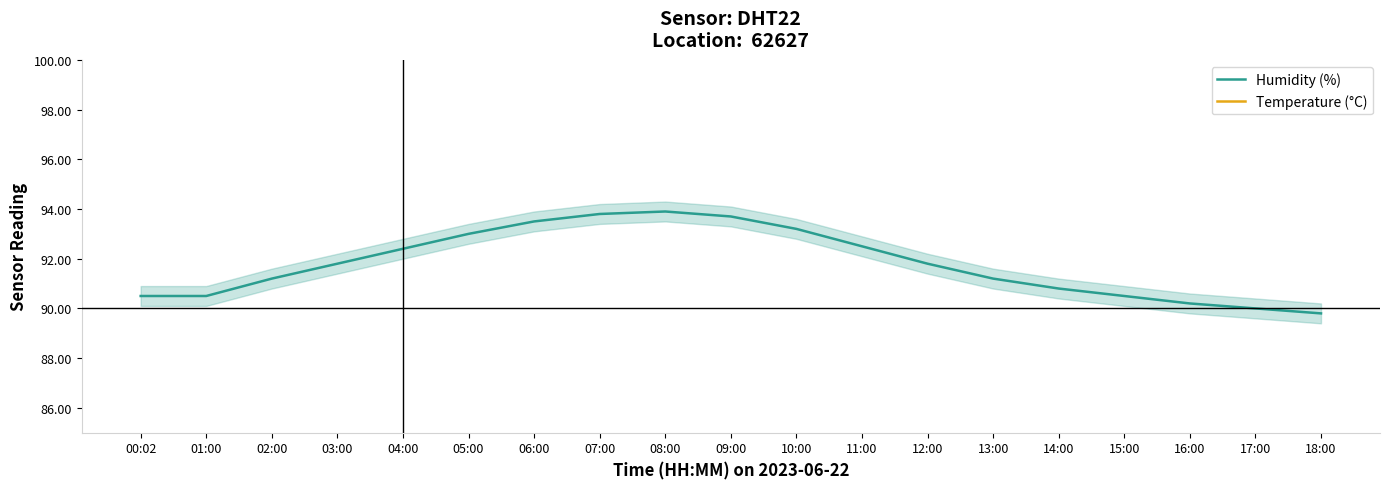

Count the number of data series in this chart.

2